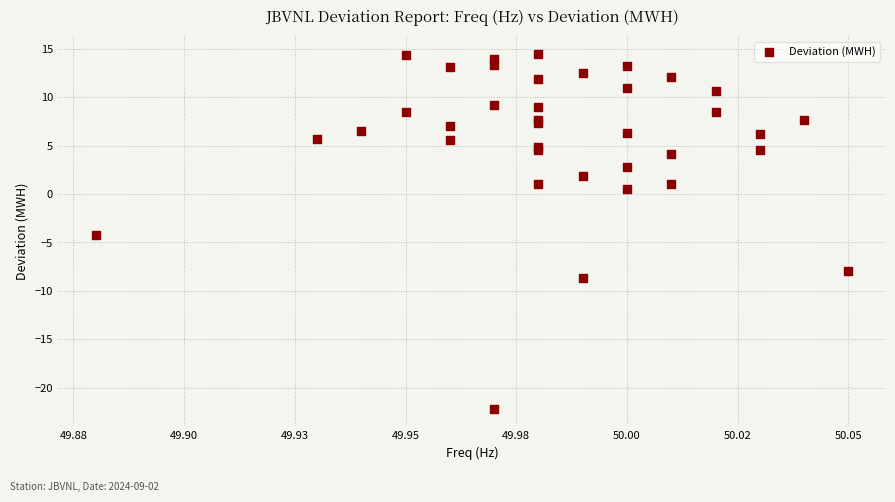

What Y value in the scatter plot is closest to -3?

-4.2